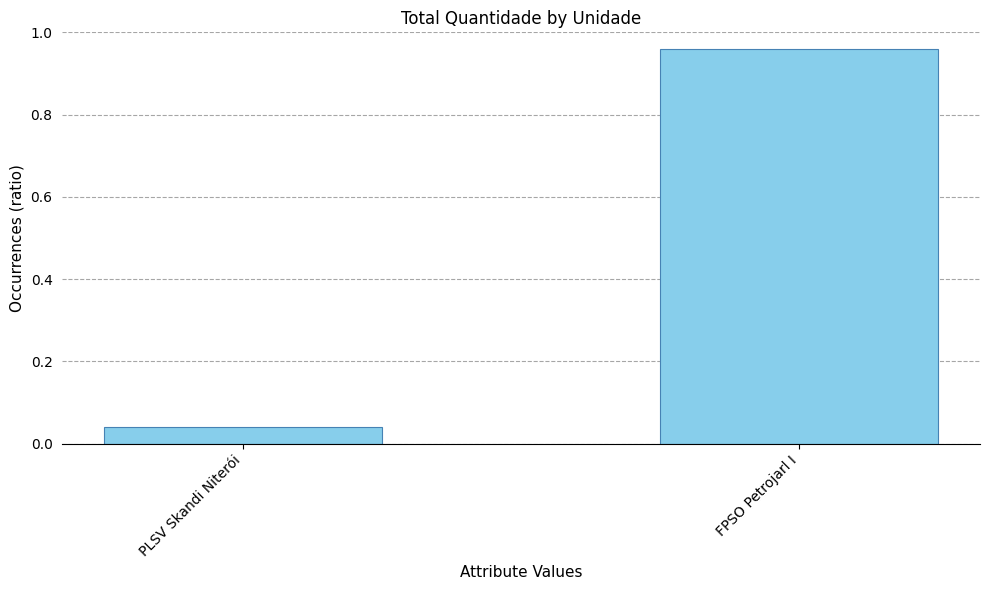

What is the difference between the maximum and minimum values?

0.9